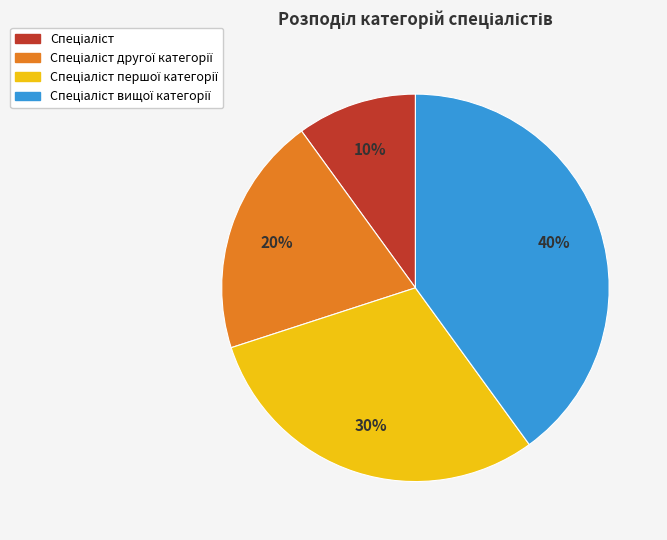

Is there any slice that represents more than half of the pie?

No